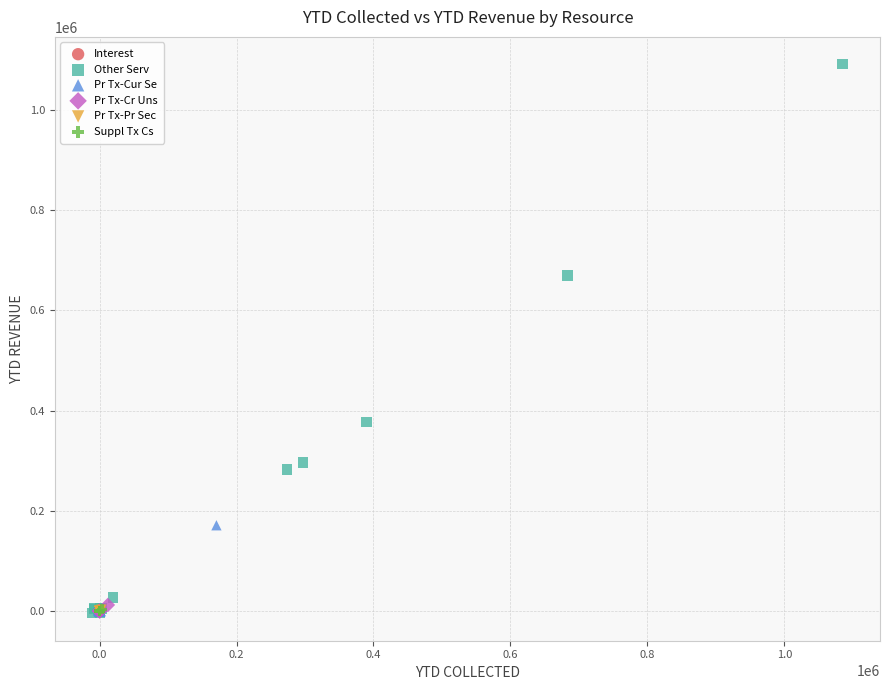

Which series contains the highest Y value?

Other Serv